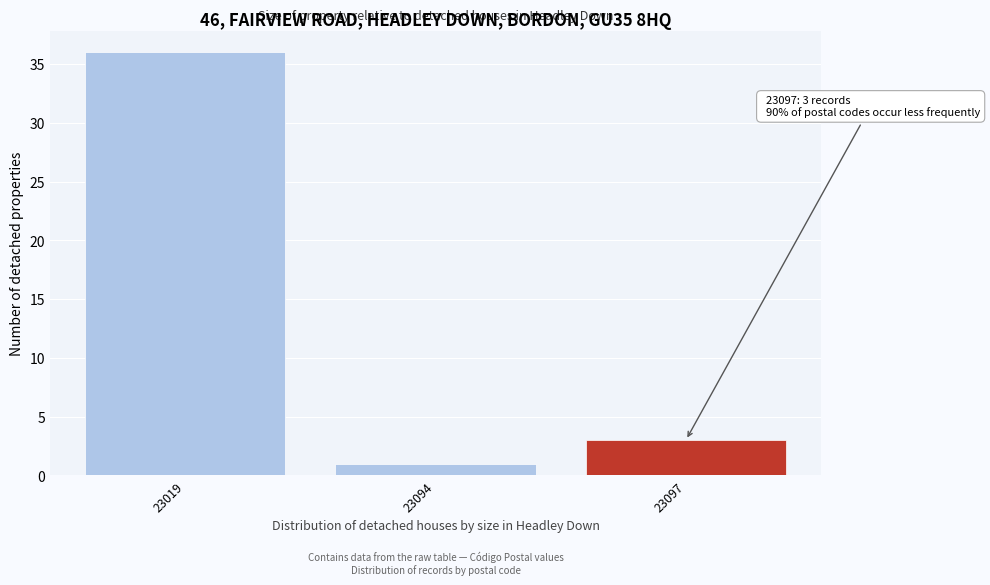

Reading left to right, transcribe all the data shown in this chart.

36	1	3